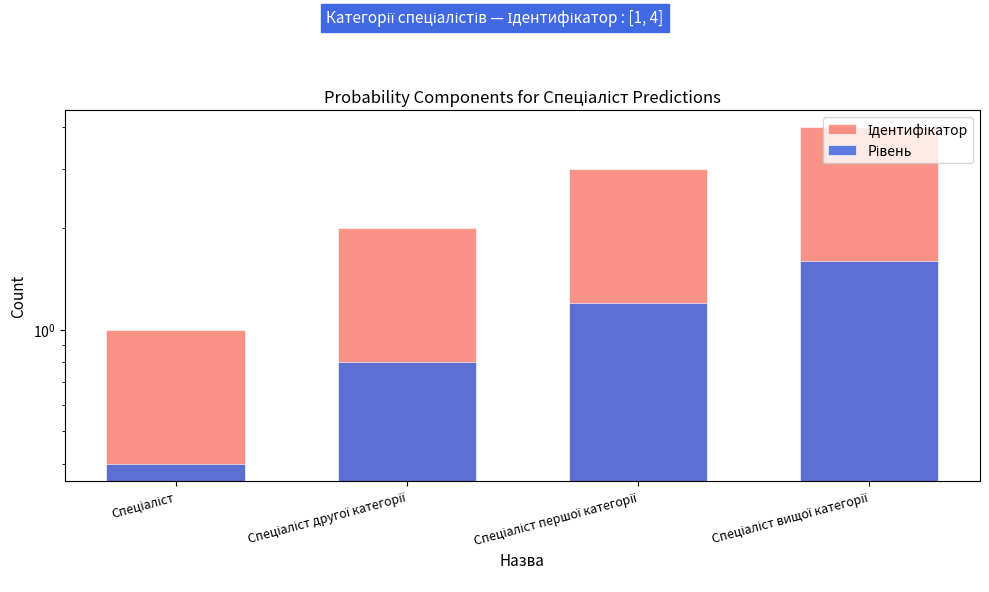

What is the approximate value of Ідентифікатор at Спеціаліст першої категорії?

3.0